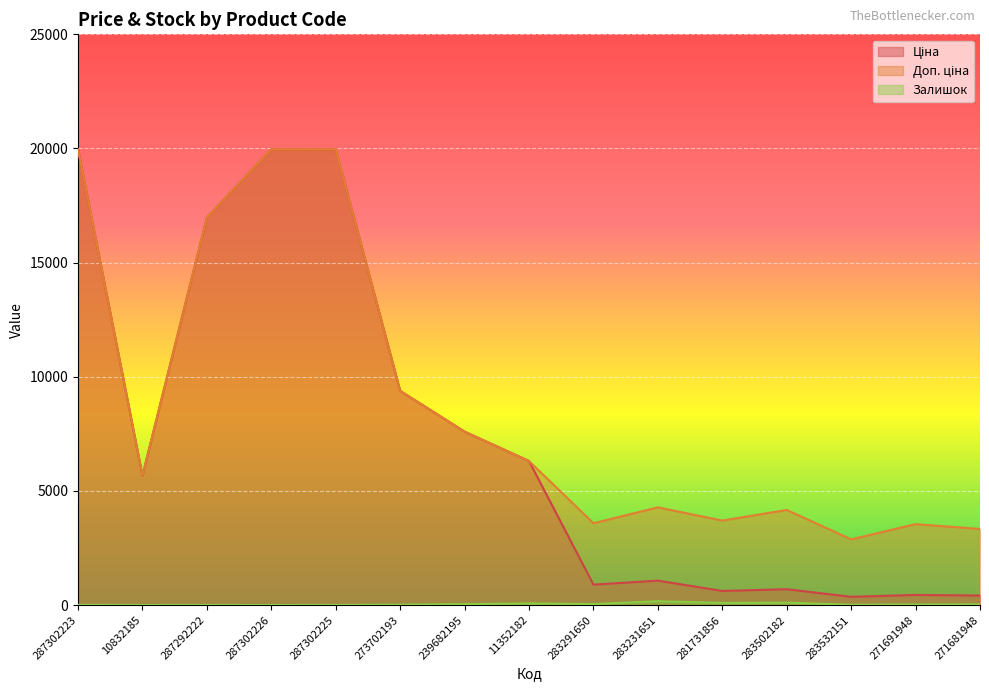

What is the difference between the maximum and minimum values in the Доп. ціна series?

17085.4